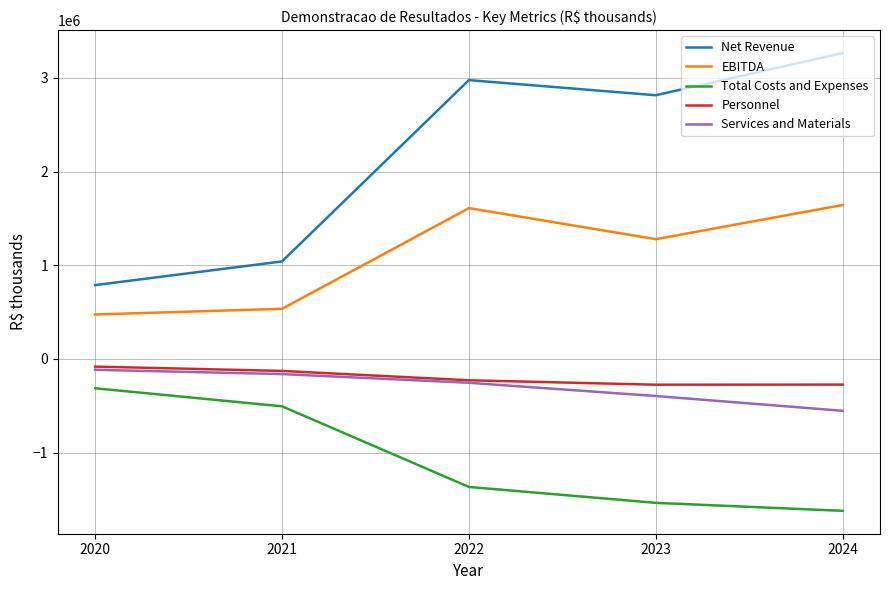

What is the smallest value displayed?

-1621518